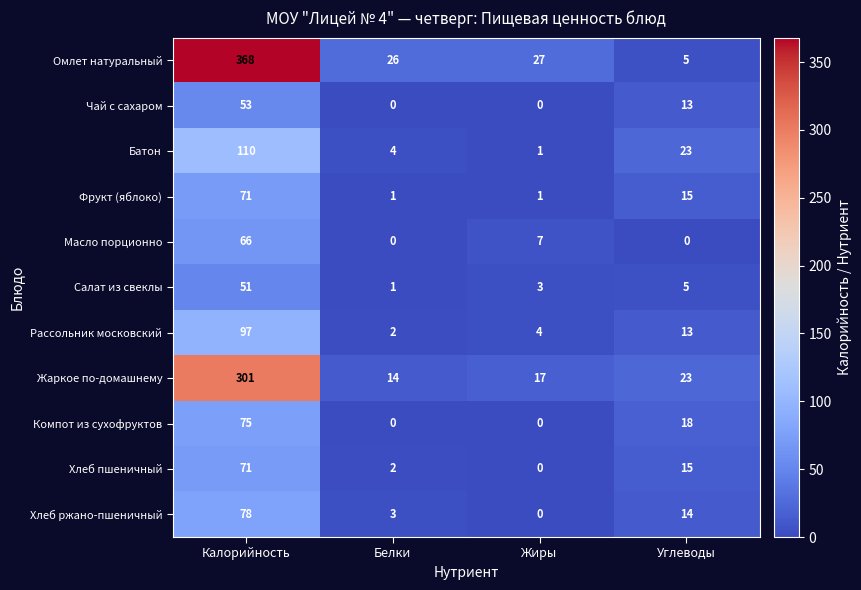

How many series are shown in this chart?

11